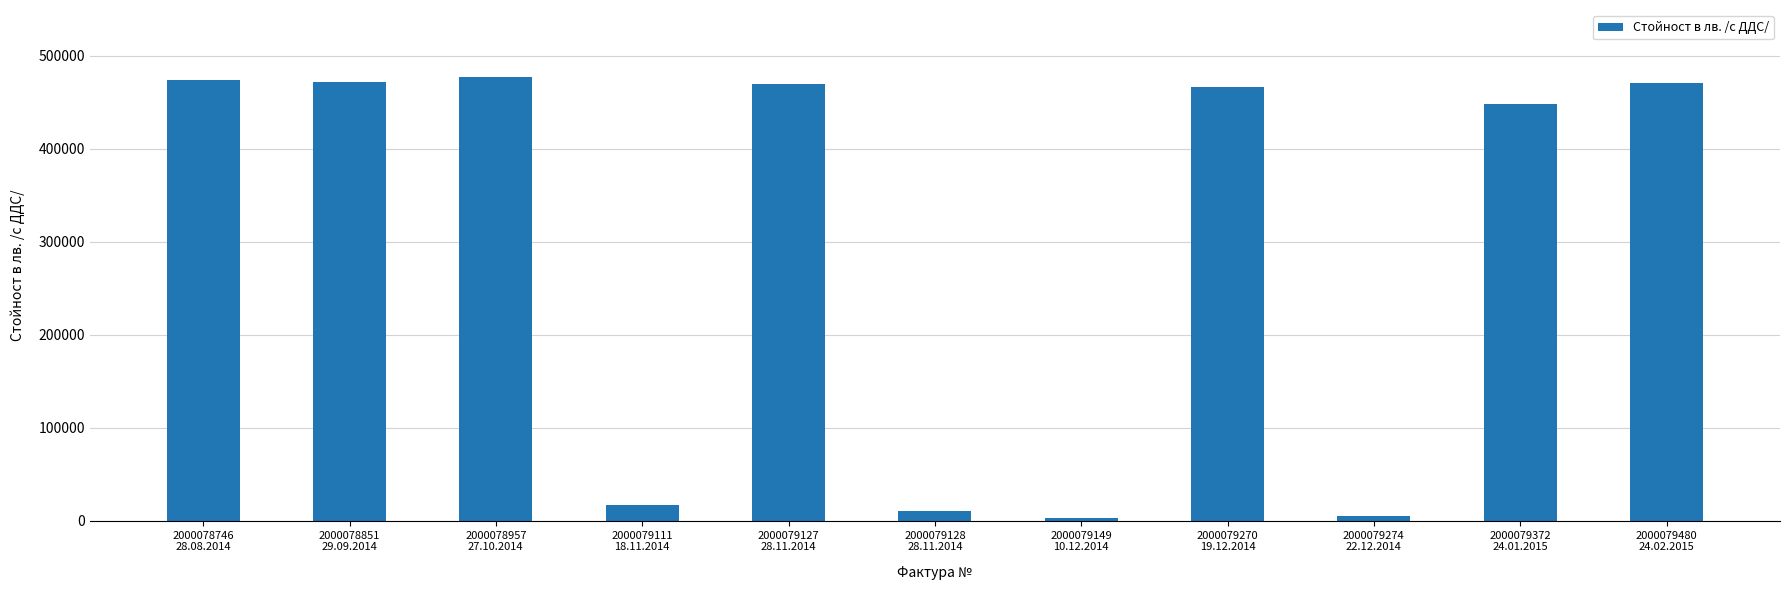

Where does the data first go above 466820?

2000078746
28.08.2014